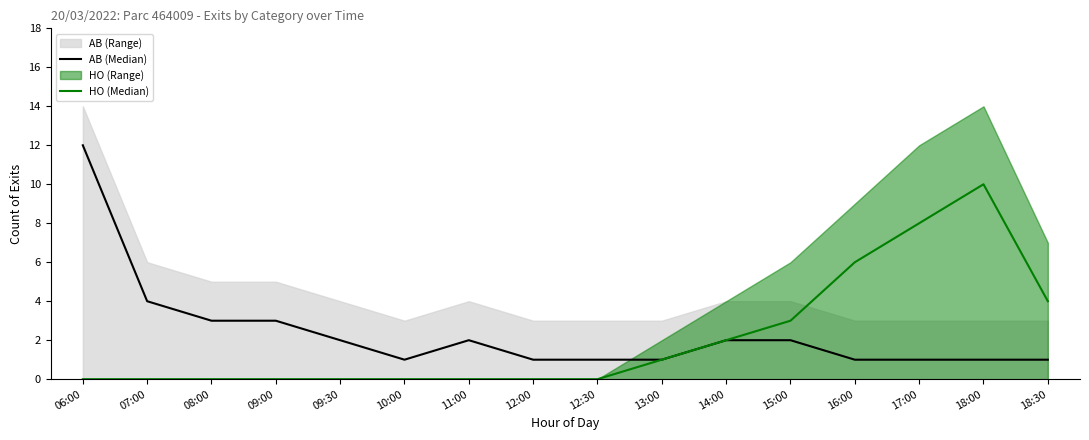

How many HO (Median) values are between 0 and 4?

13